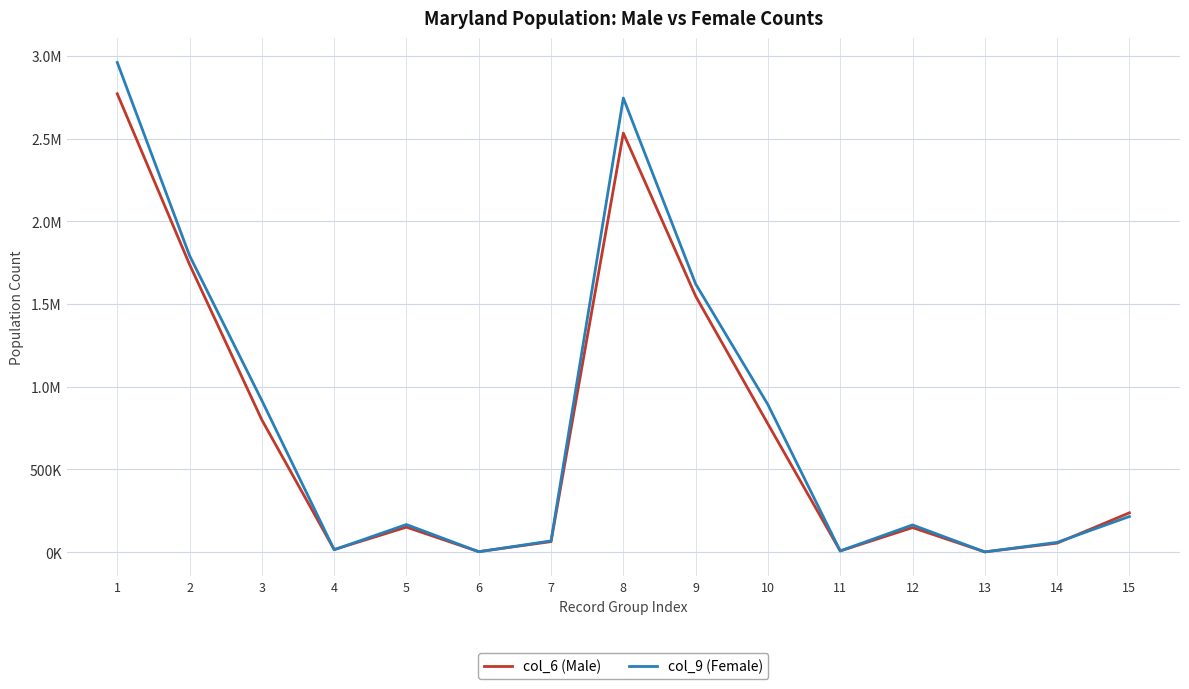

At 2, list the series in order from smallest to largest.

col_6 (Male), col_9 (Female)